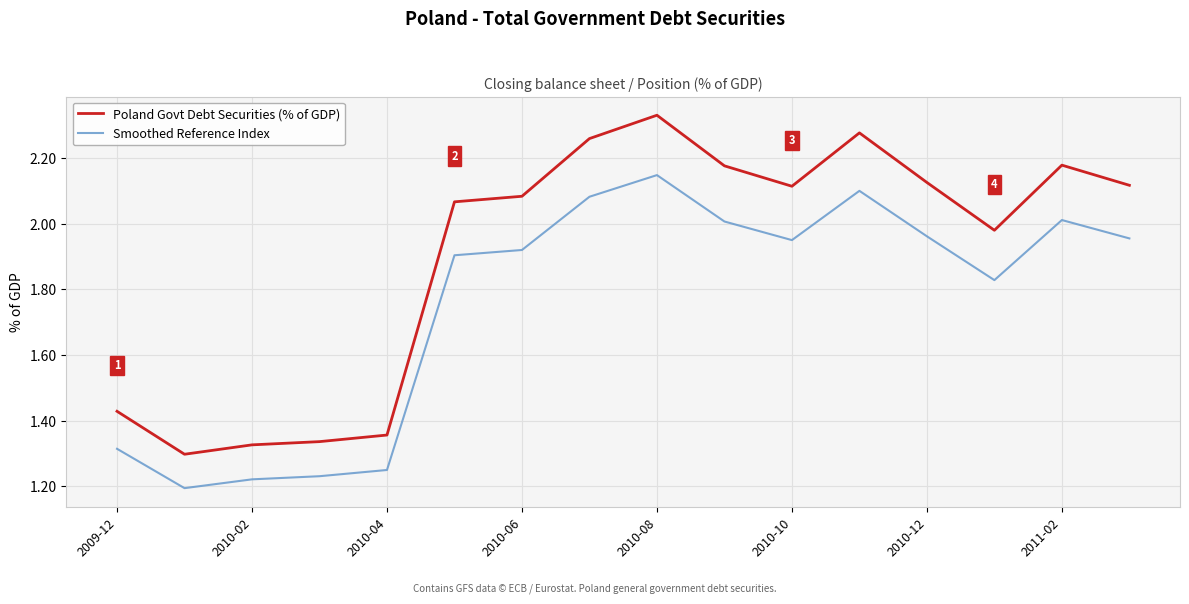

True or false: Smoothed Reference Index and Poland Govt Debt Securities (% of GDP) intersect in this chart.

False